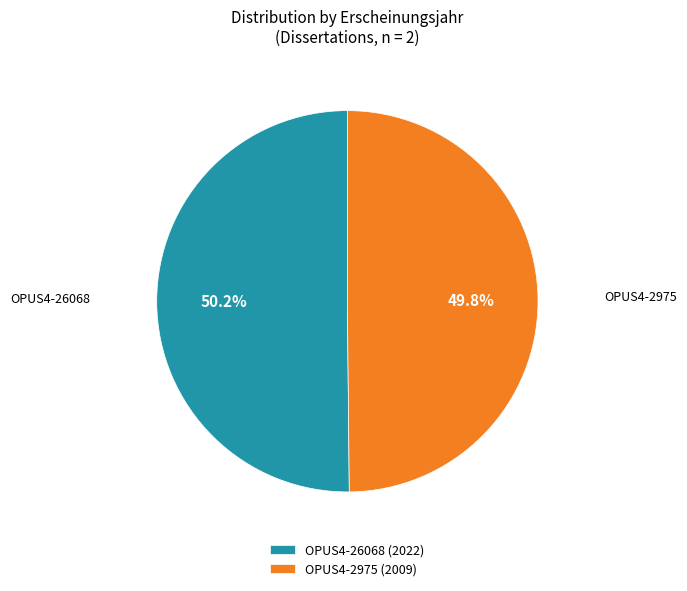

Is there a majority slice in this chart?

Yes